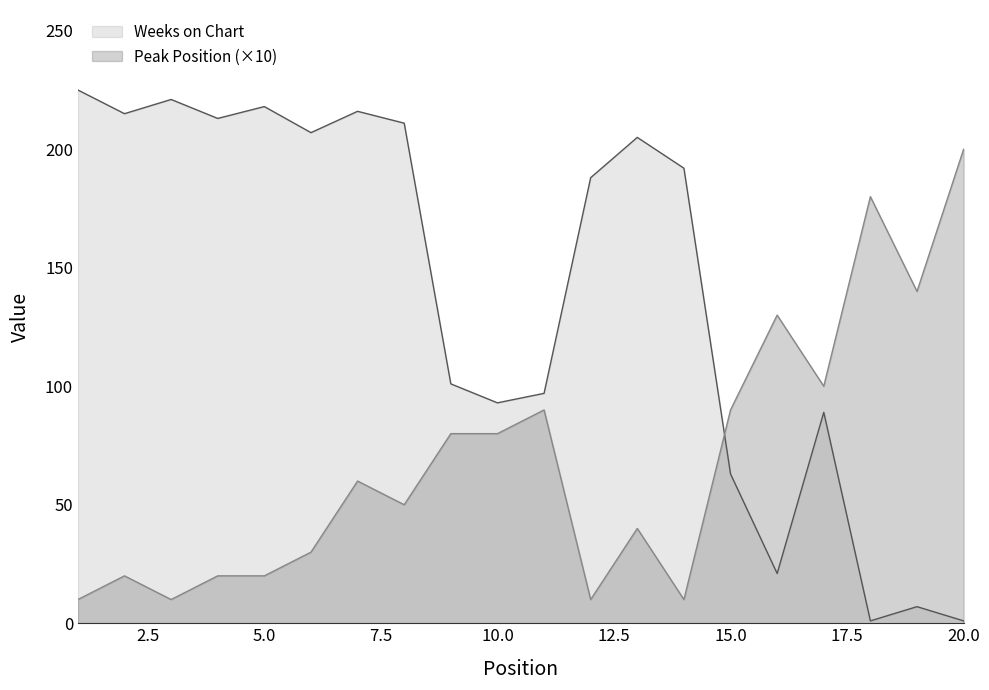

At 8, list the series in order from smallest to largest.

Peak Position, Weeks on Chart